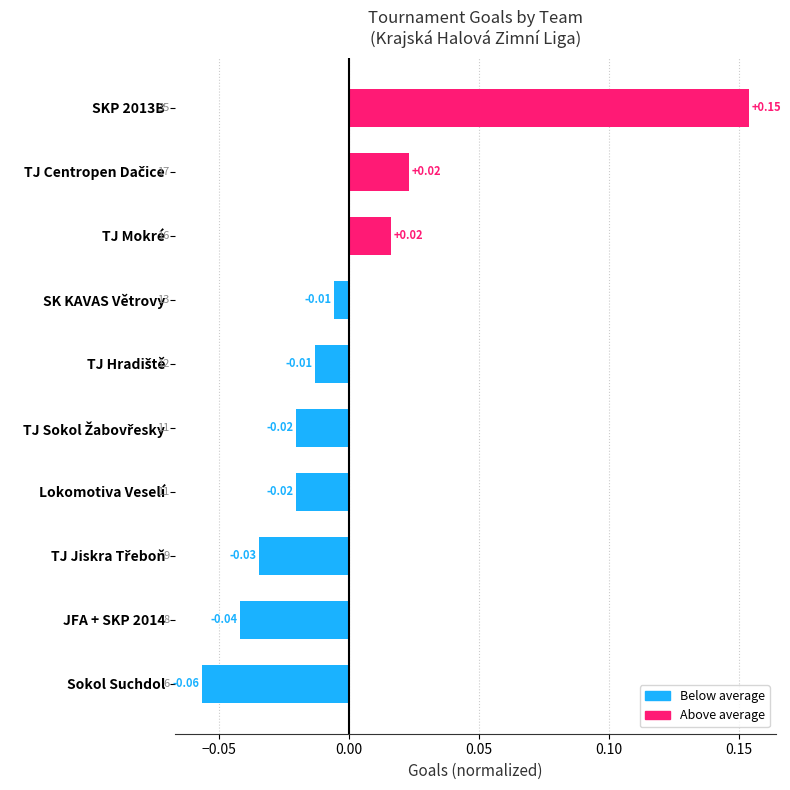

Which category has the lowest value across all series?

Sokol Suchdol